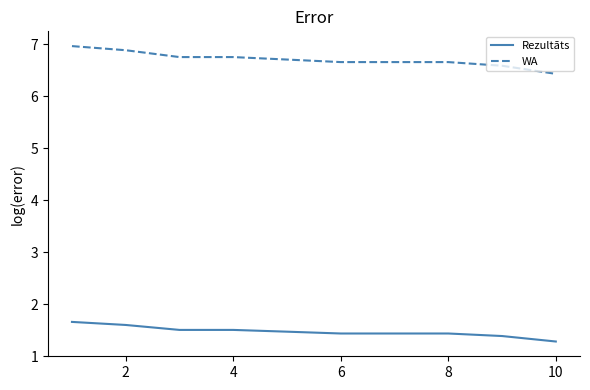

Which series has the largest total across all categories?

WA